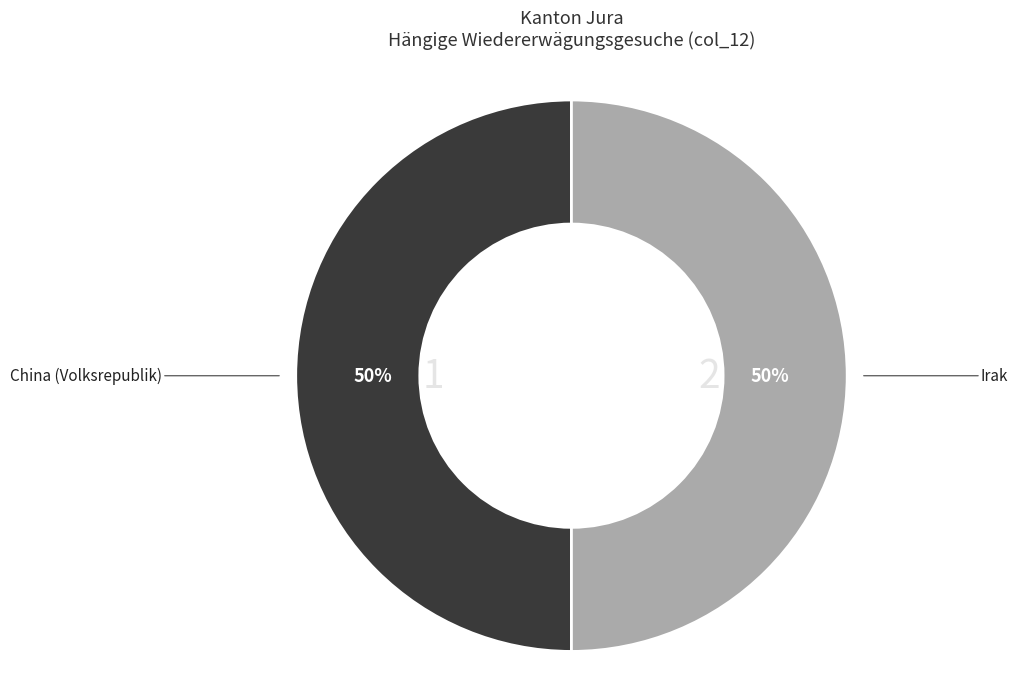

Approximately how many times larger is the value at Irak compared to China (Volksrepublik)?

1.0